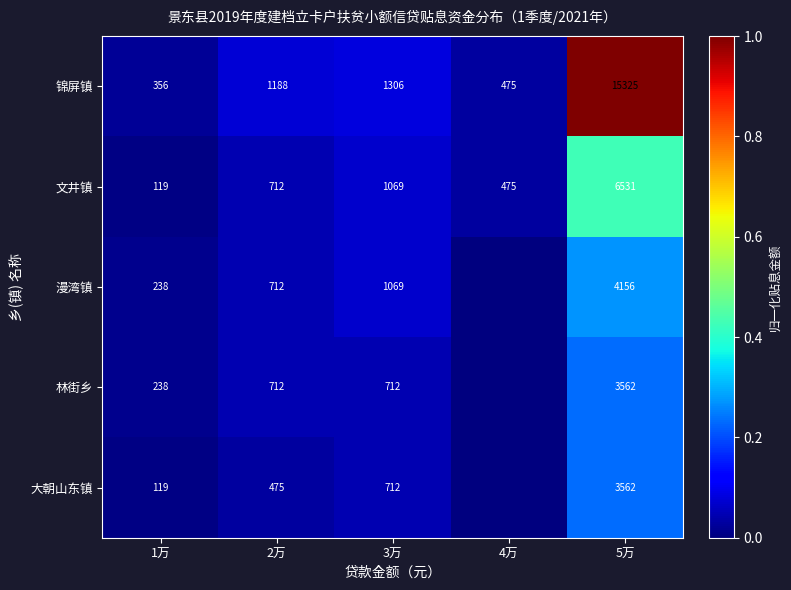

The value of 林街乡 at 5万 is 0.3. True or false?

False